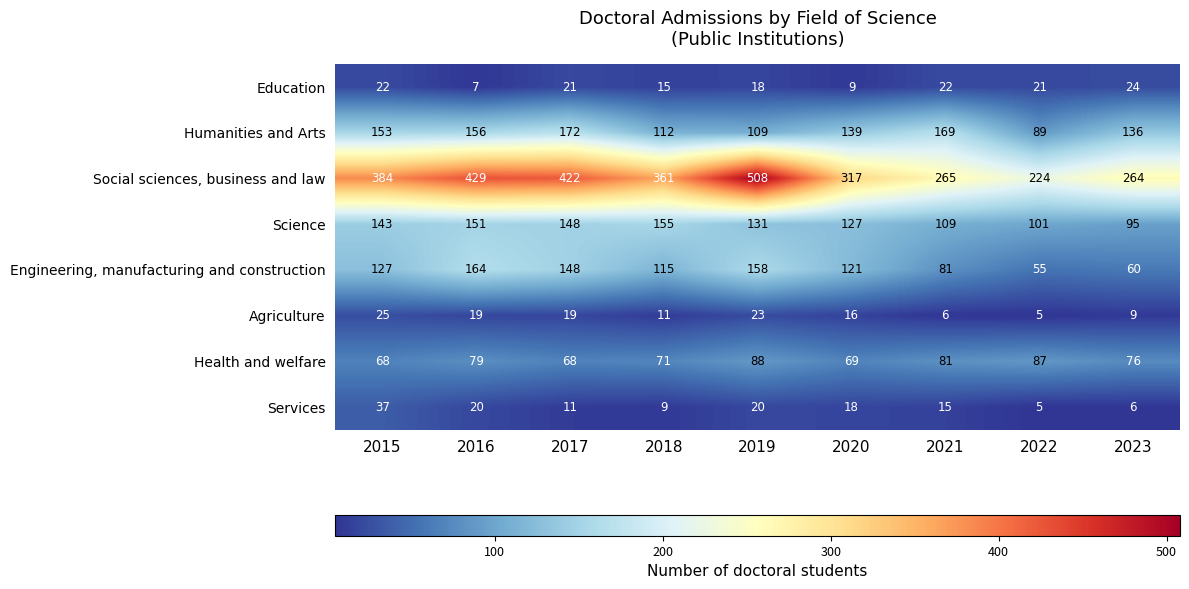

Which series has the widest spread of values?

Social sciences, business and law